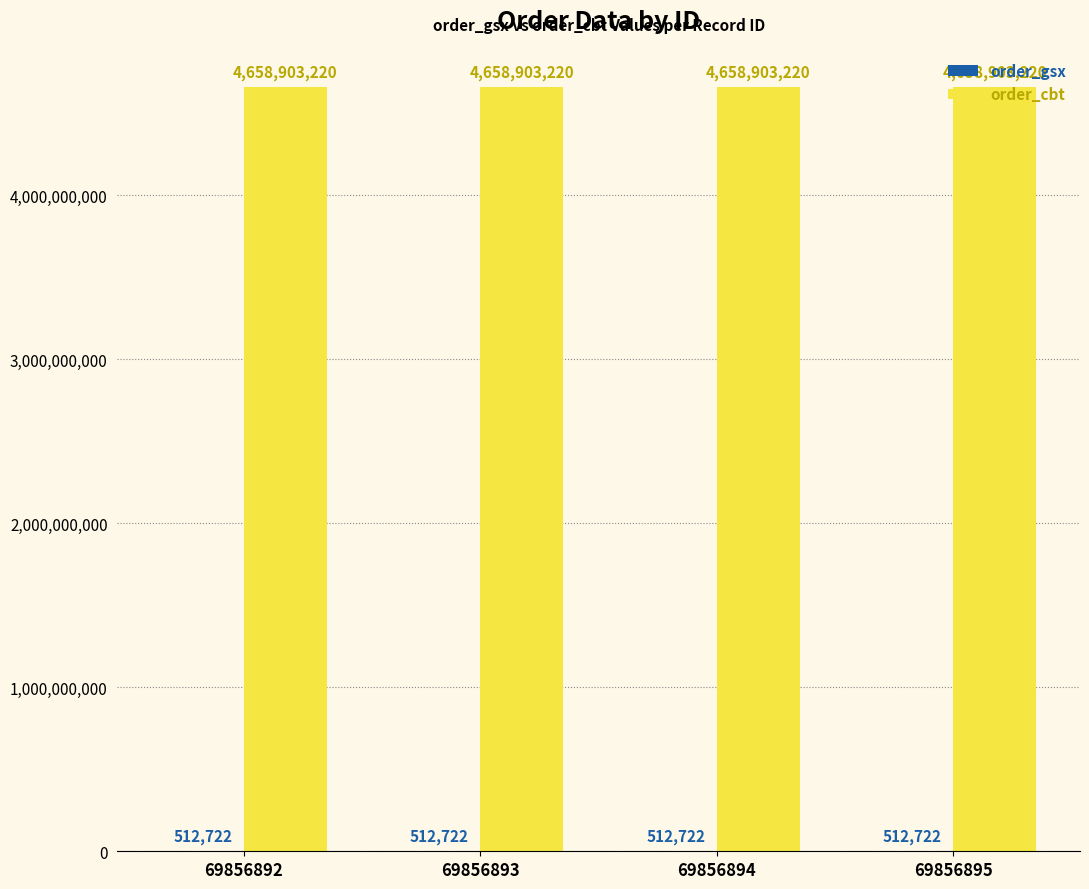

What is the sum of all order_cbt values?

18635612880